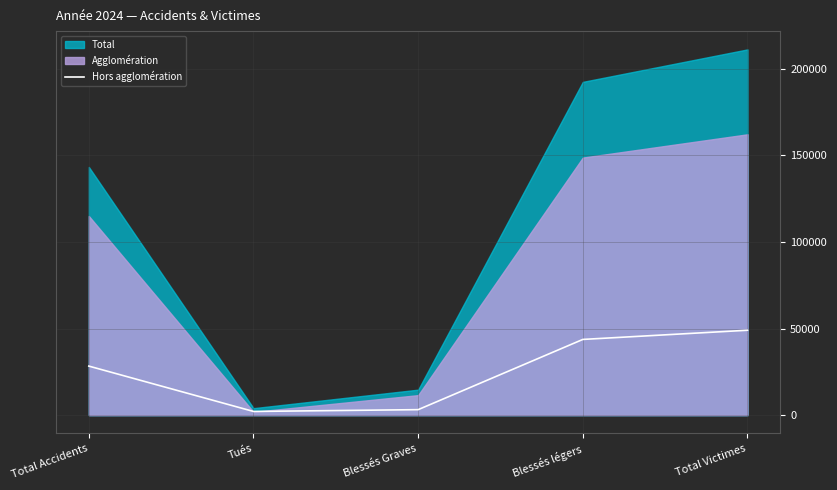

What is the difference between the second highest and minimum values?

41577